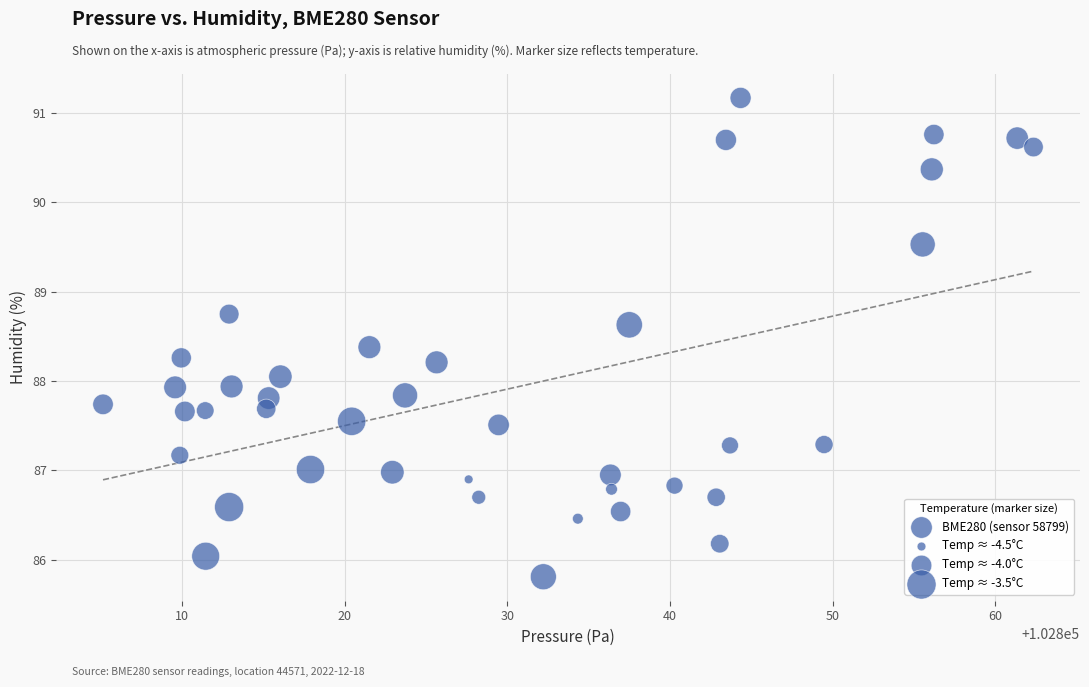

What is the range of X values (max minus min)?

57.2